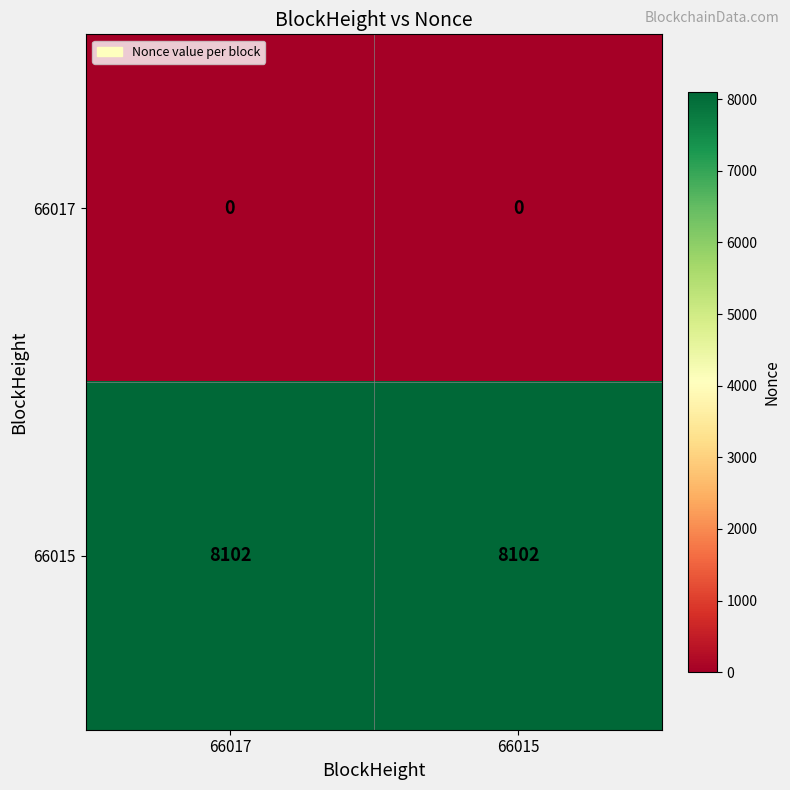

How many series are shown in this chart?

2